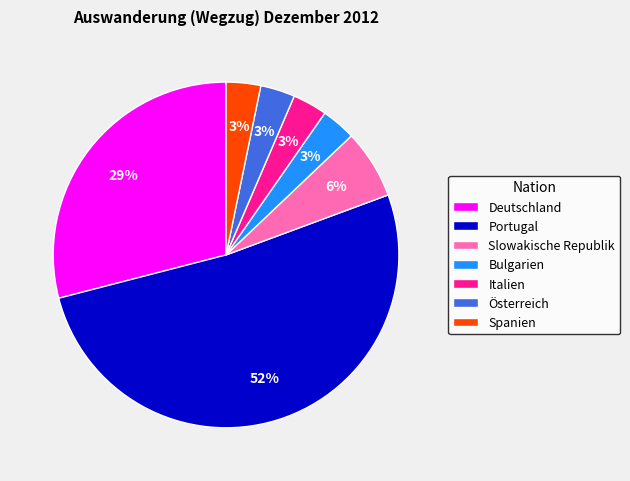

Is it true that Slowakische Republik is 1% of the pie?

False